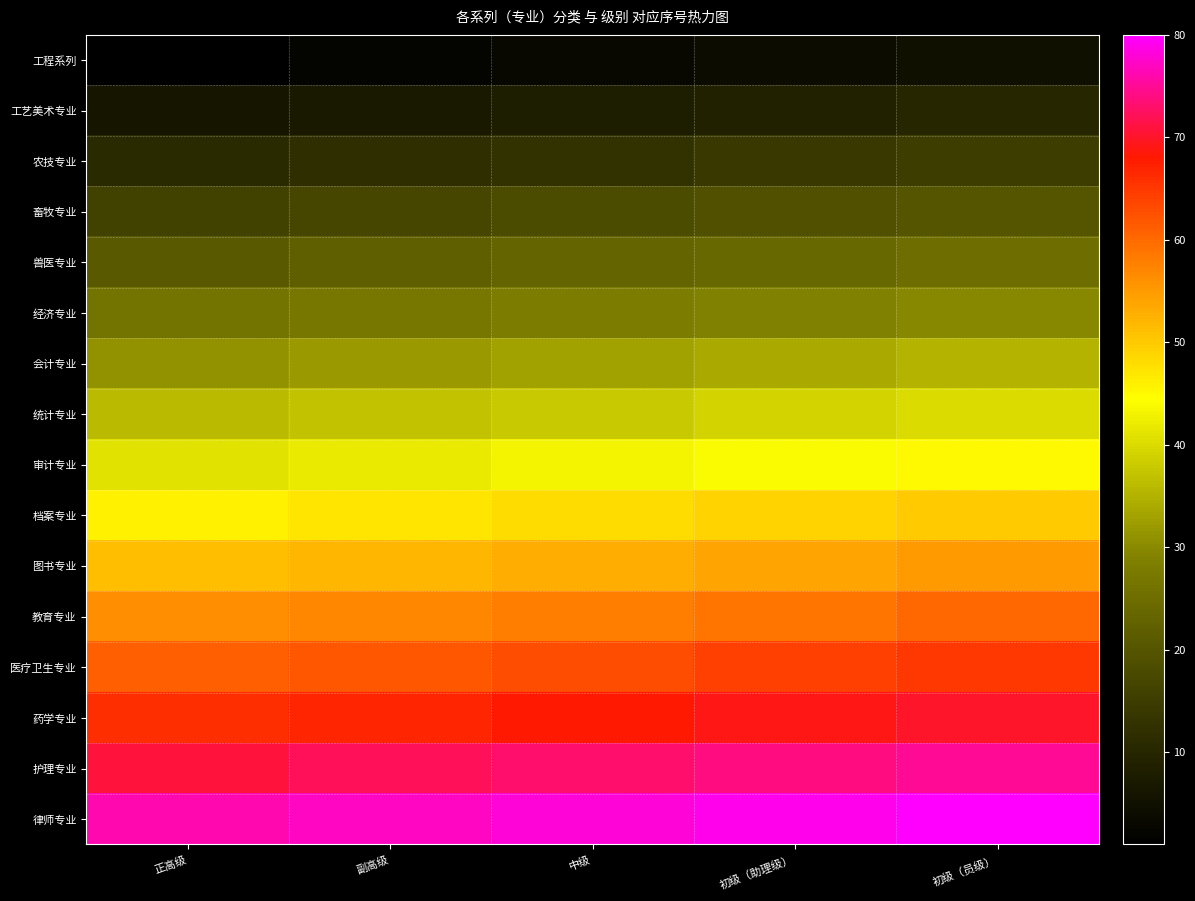

What is the total value across all series at 初级（助理级）?

664